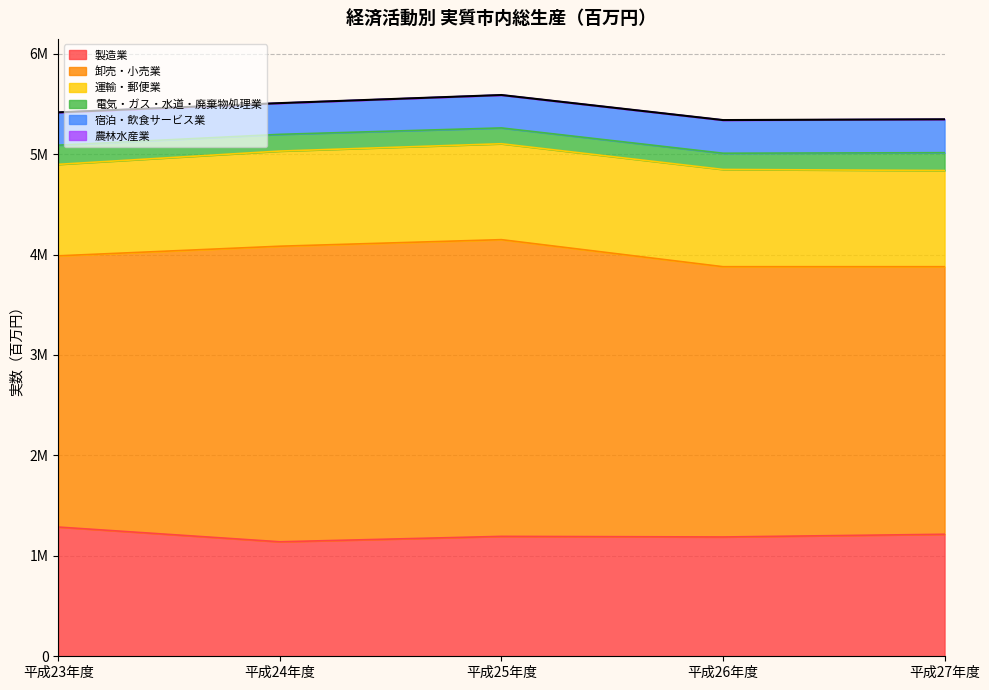

True or false: 農林水産業 and 運輸・郵便業 intersect in this chart.

False